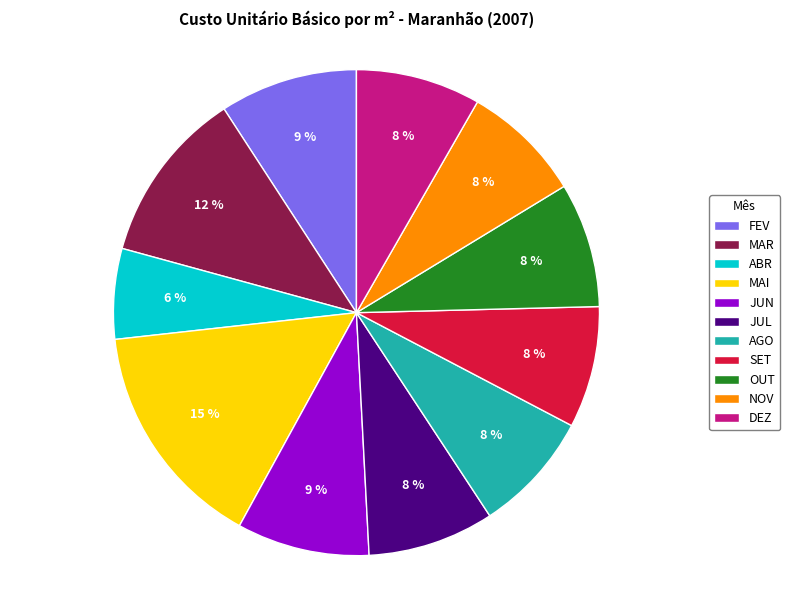

Count the number of slices in the pie.

11